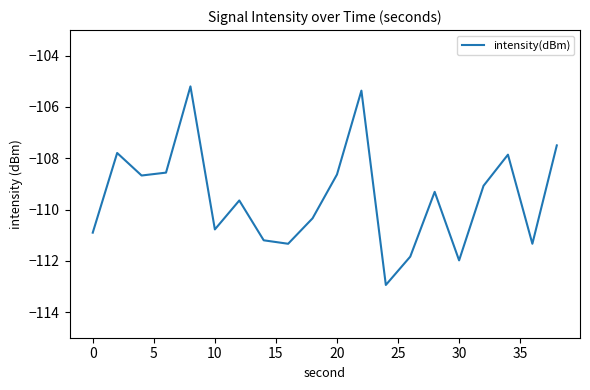

What is the difference between the maximum and minimum values?

7.7